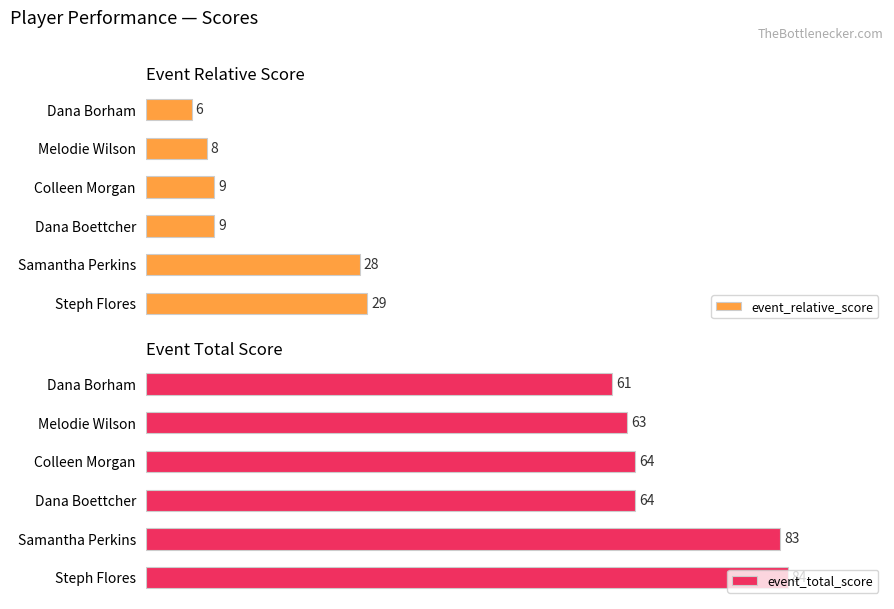

What is the sum of all event_relative_score values?

89